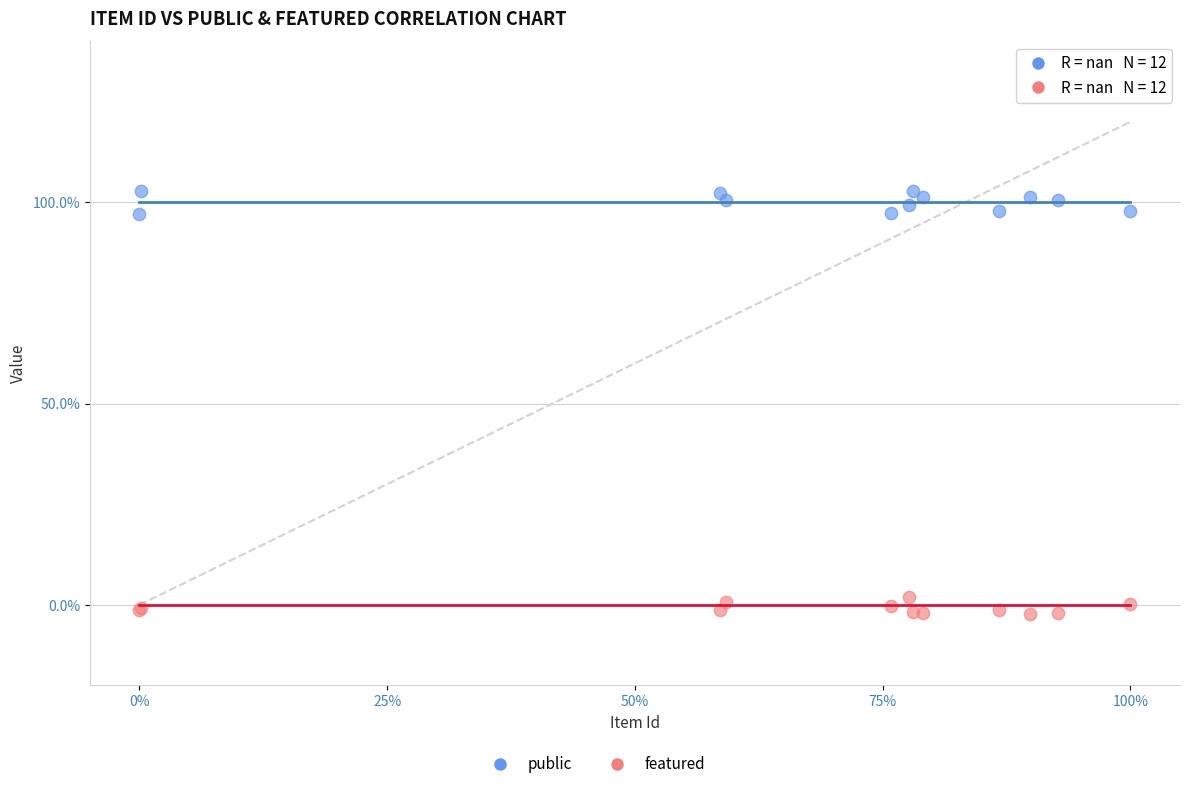

Which series contains the lowest Y value?

featured